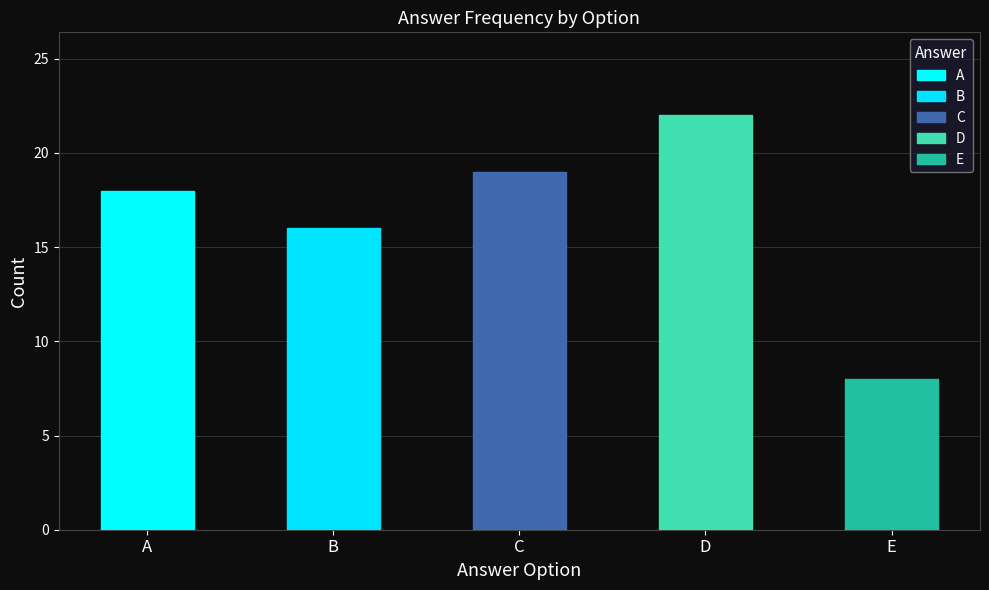

Between E and D, which is larger?

D